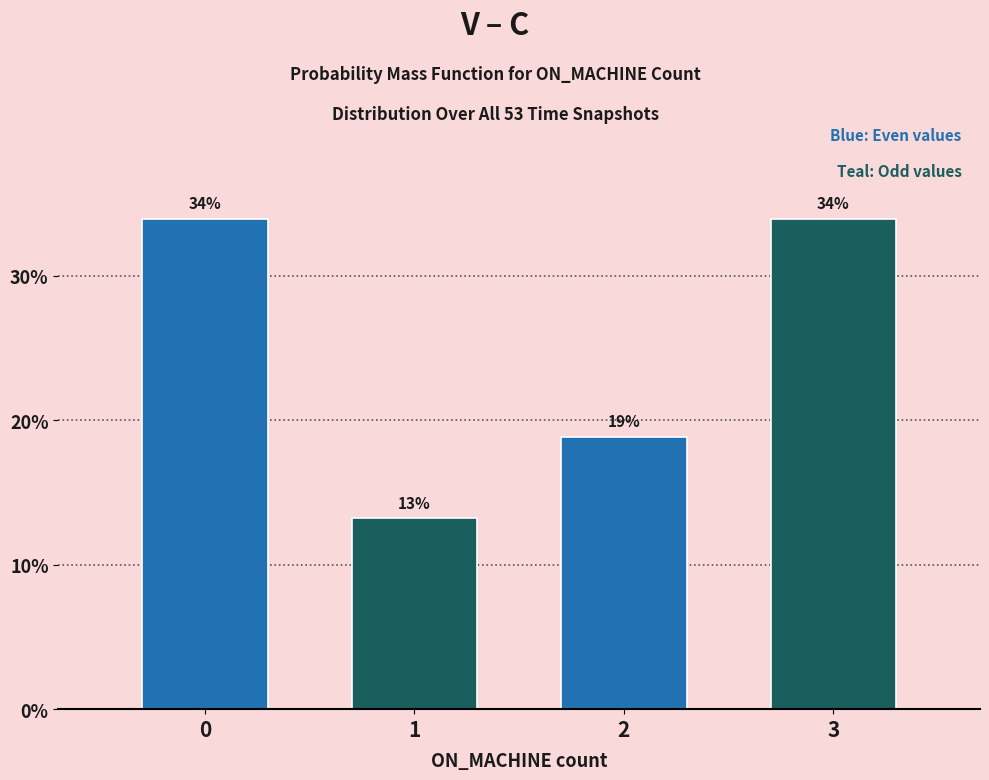

True or false: the data shows 17.5 at 1.

False